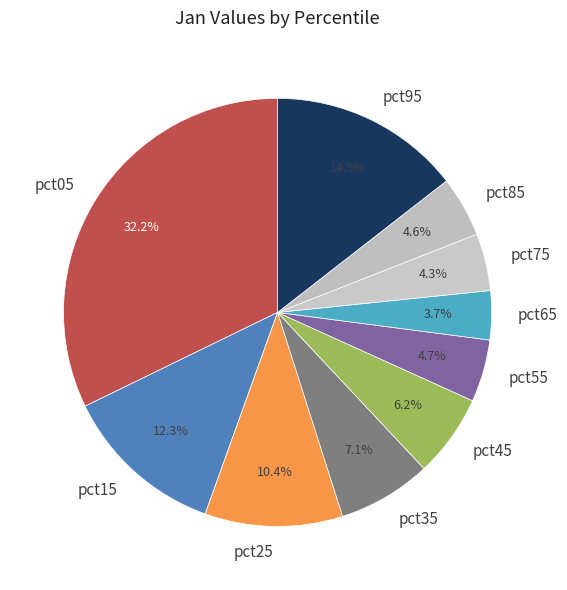

To the nearest percent, what is the difference between the pct35 and pct95 slice percentages?

7%